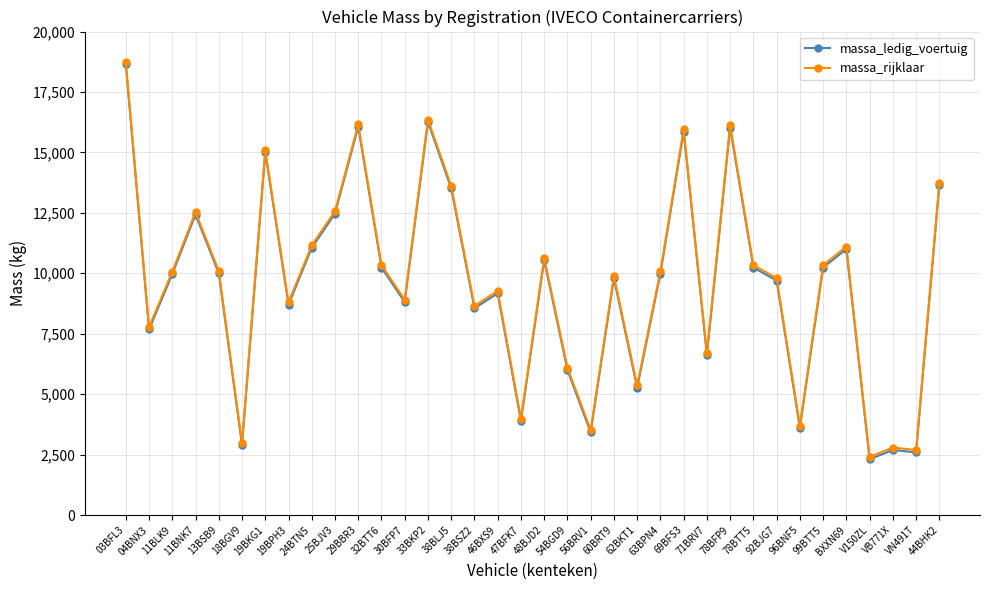

Does the chart have visible grid lines?

Yes